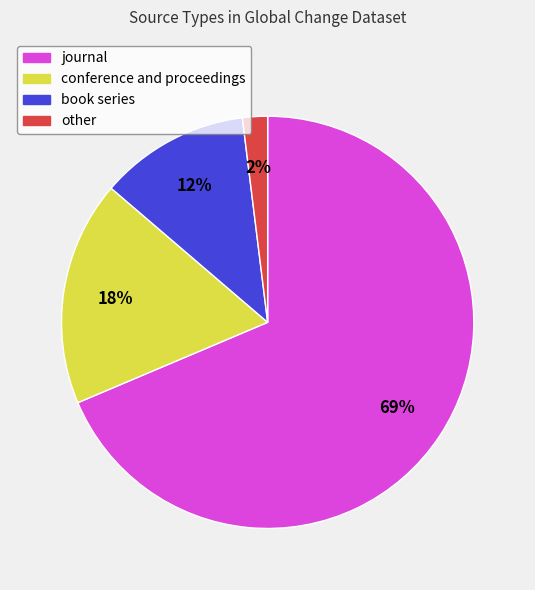

To the nearest percent, what is the average slice percentage?

25%